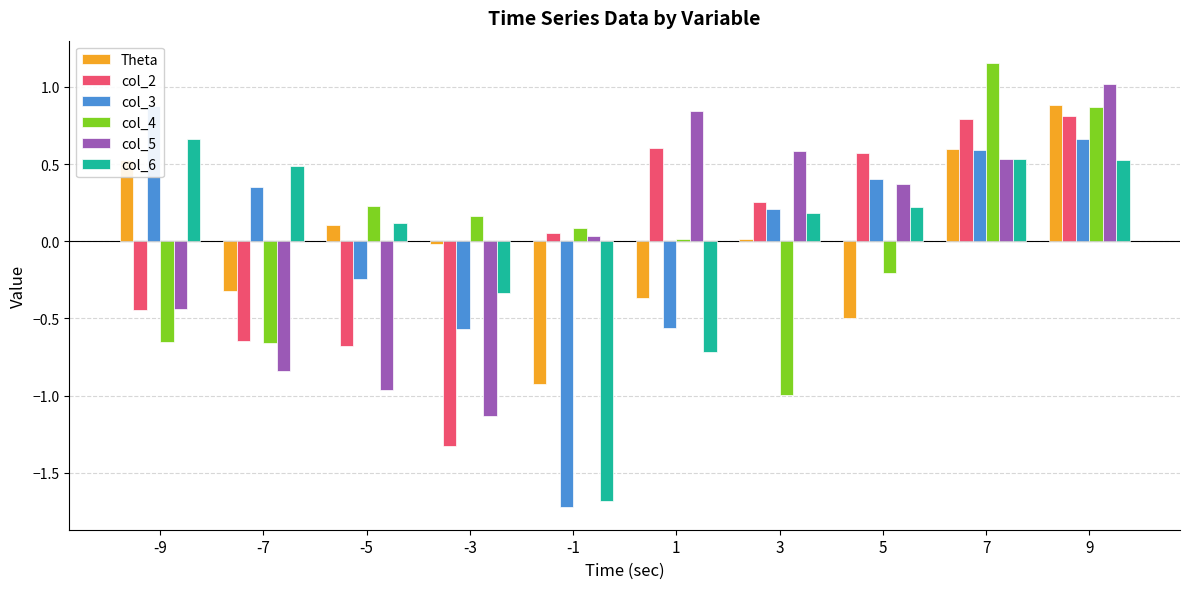

What is the difference between the second highest and second lowest values in the col_4 series?

1.5